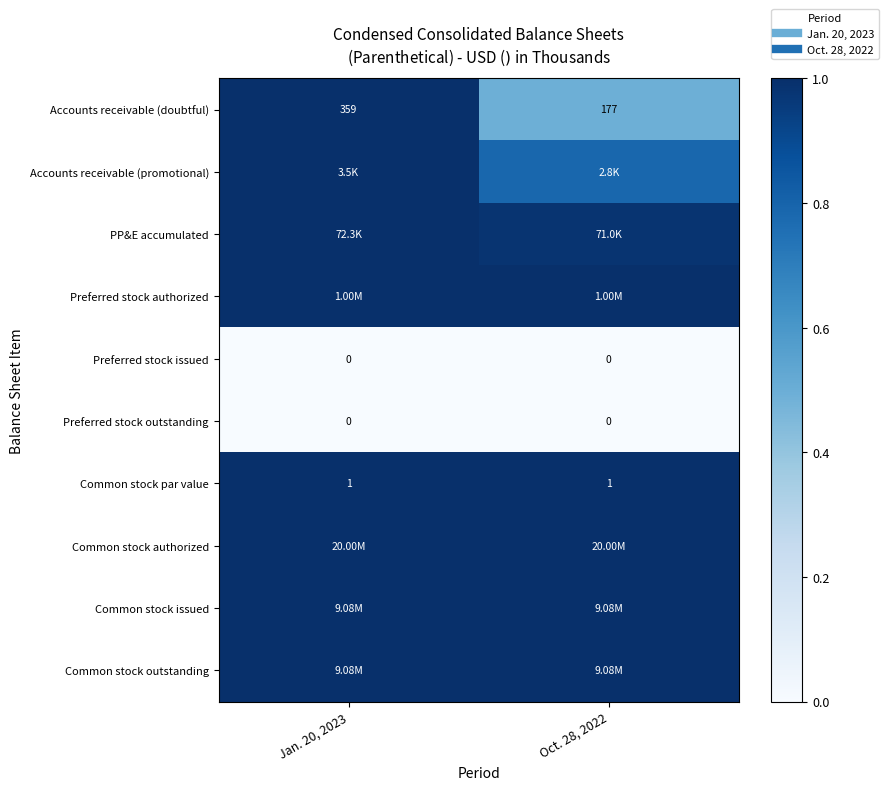

Which has a higher value, Oct. 28, 2022 or Jan. 20, 2023?

Jan. 20, 2023